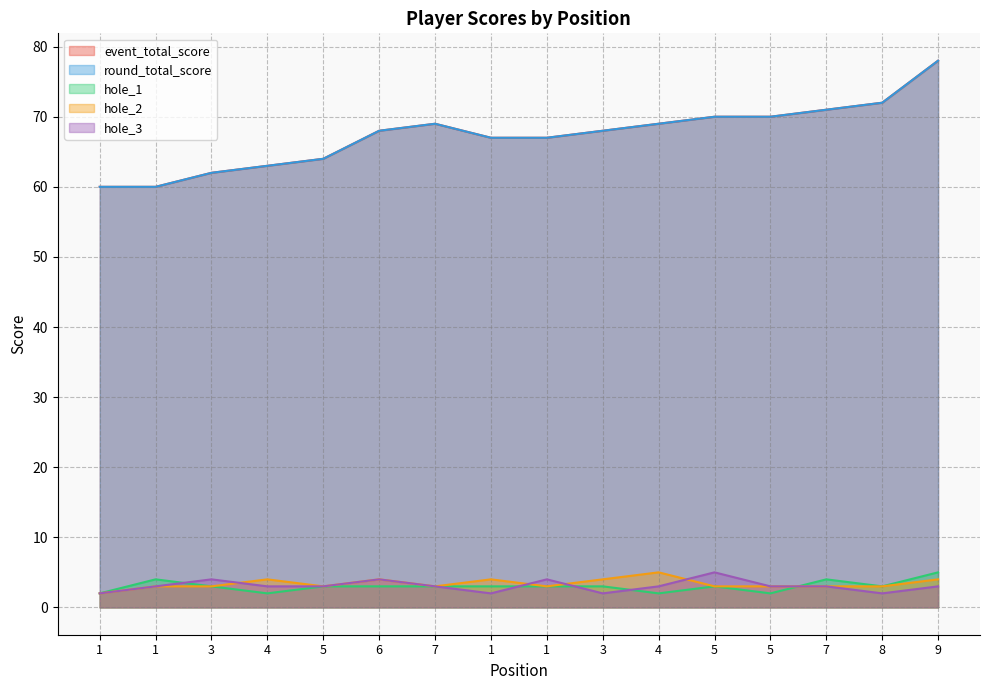

How many values in the round_total_score series exceed 68?

7